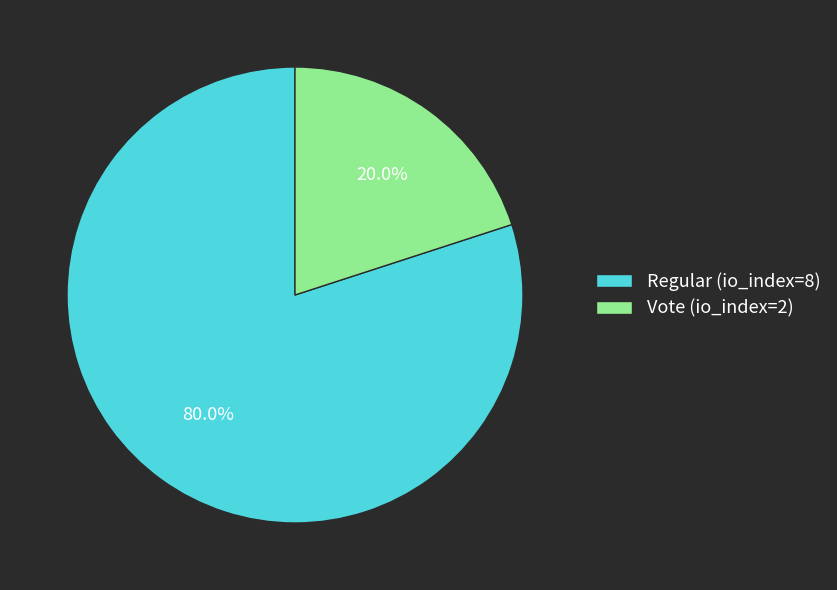

Does any single category account for the majority?

Yes